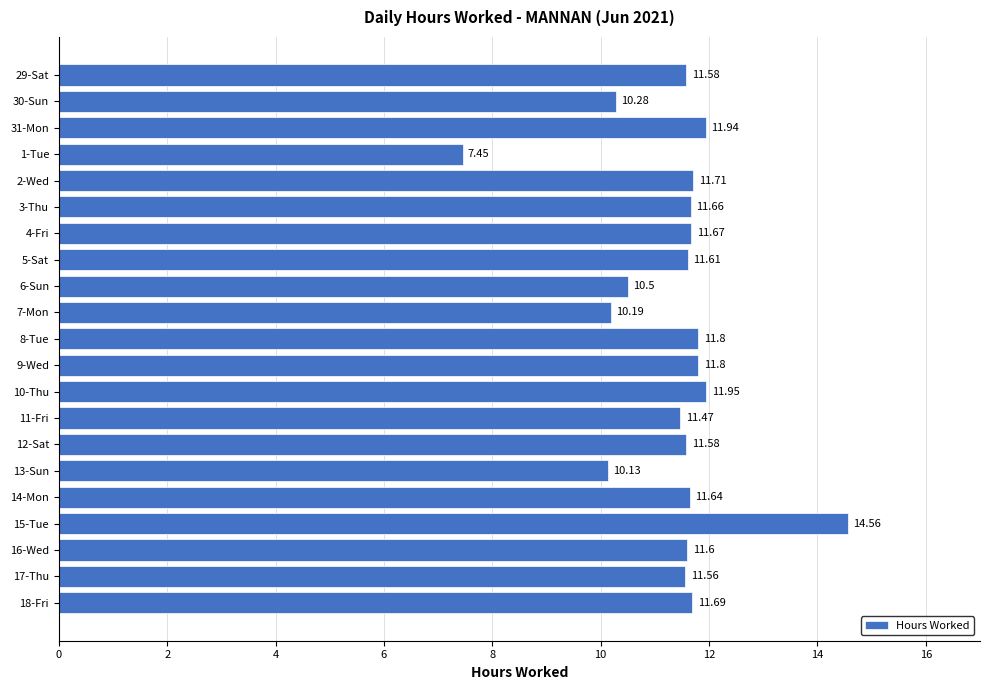

How many data points are above 11?

16